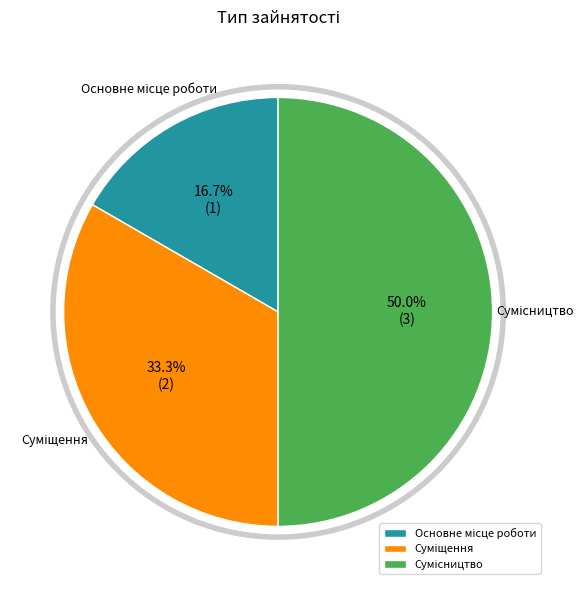

The Суміщення slice represents 48% of the pie. True or false?

False